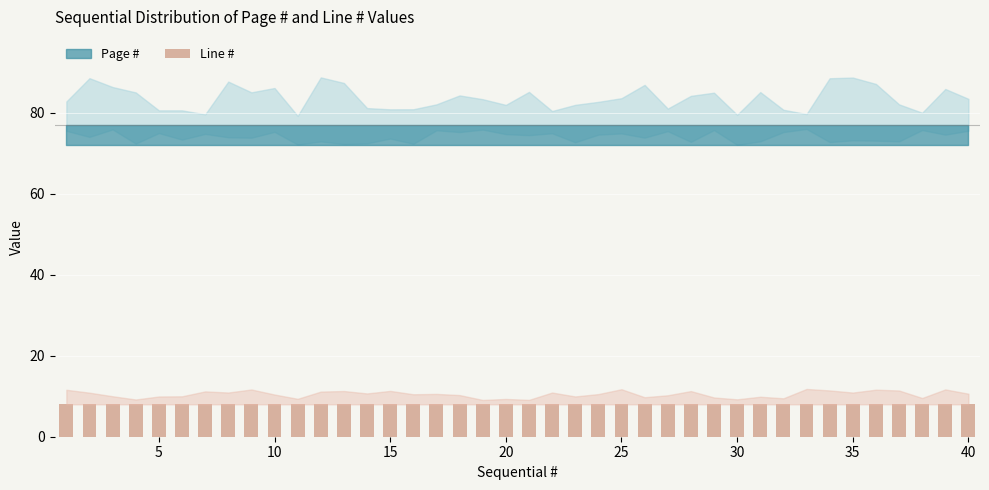

What is the highest value of the Line # series?

8